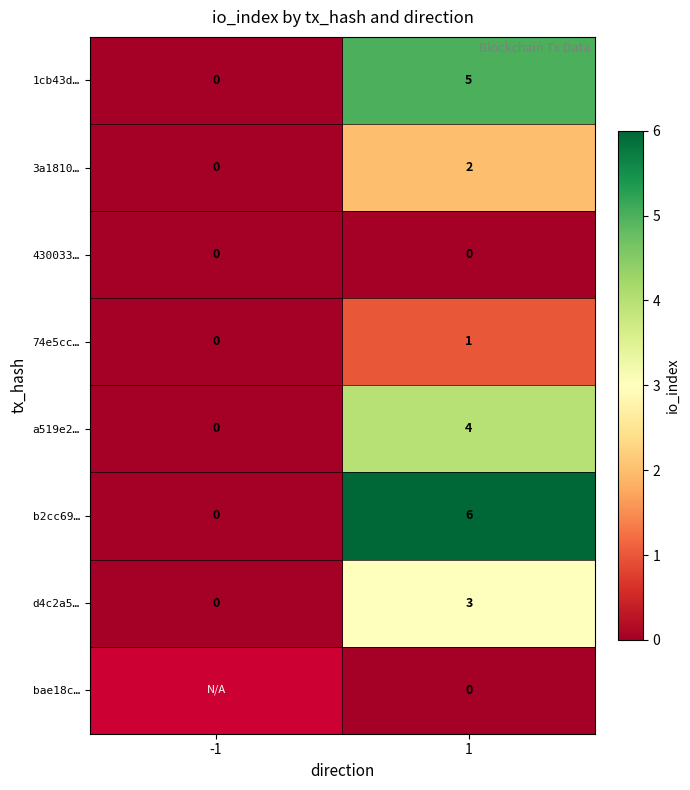

What is the difference between the b2cc69… values at 1 and -1?

6